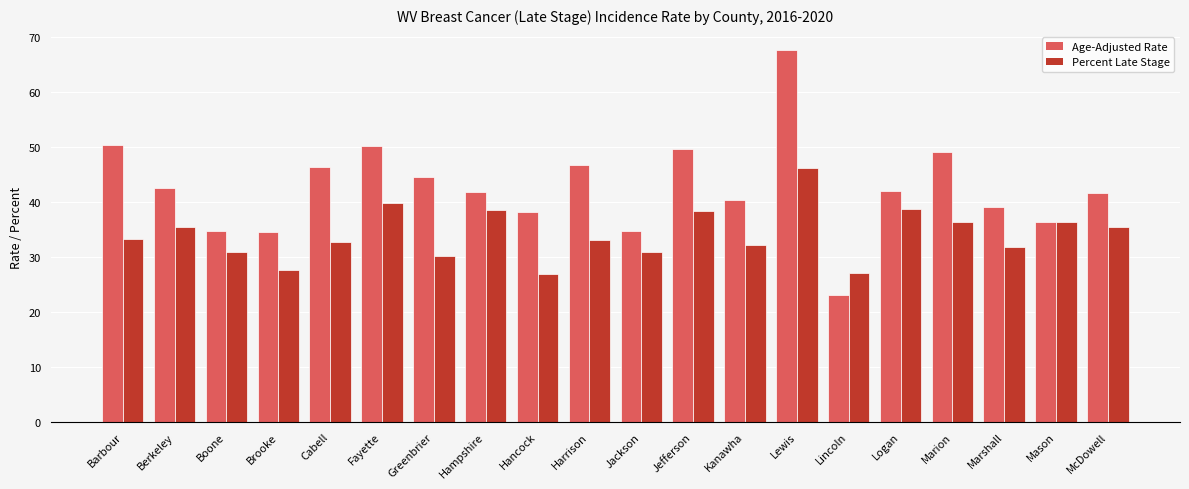

At how many categories does at least one series exceed 31?

19